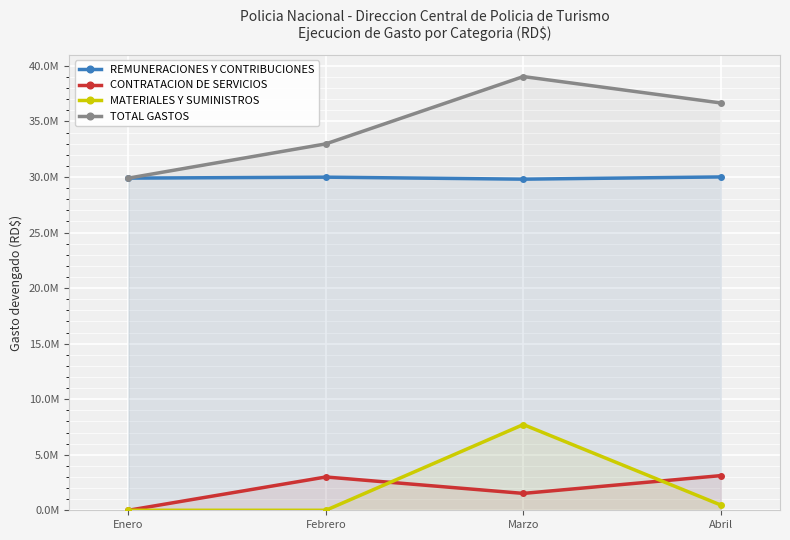

The TOTAL GASTOS series shows 36669174.0 at Abril. True or false?

True